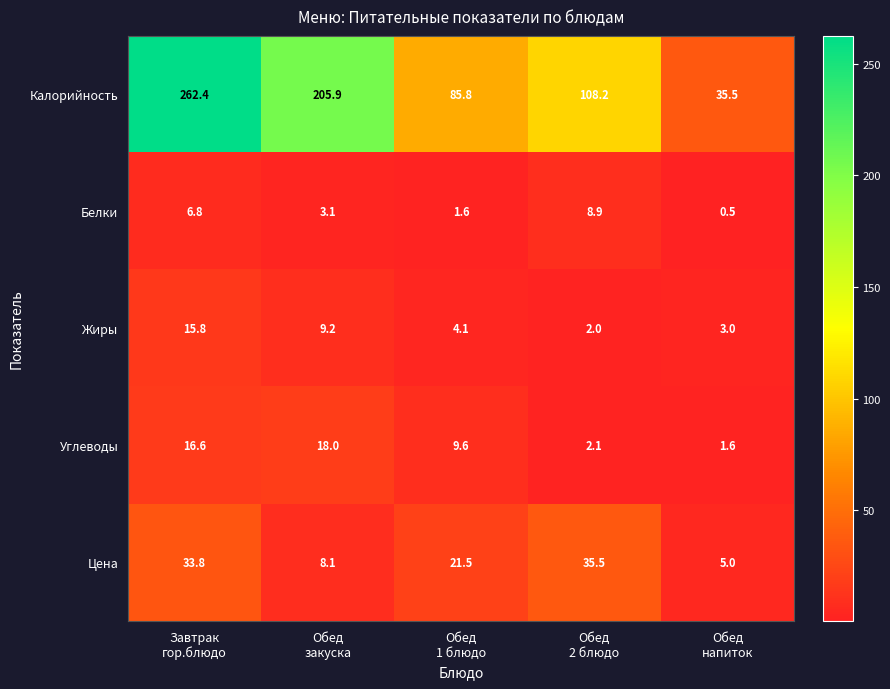

Reading left to right, transcribe all the data shown in this chart.

Калорийность: 262.4	205.9	85.8	108.2	35.5
Белки: 6.8	3.1	1.6	8.9	0.5
Жиры: 15.8	9.2	4.1	2.0	3.0
Углеводы: 16.6	18.0	9.6	2.1	1.6
Цена: 33.8	8.1	21.5	35.5	5.0